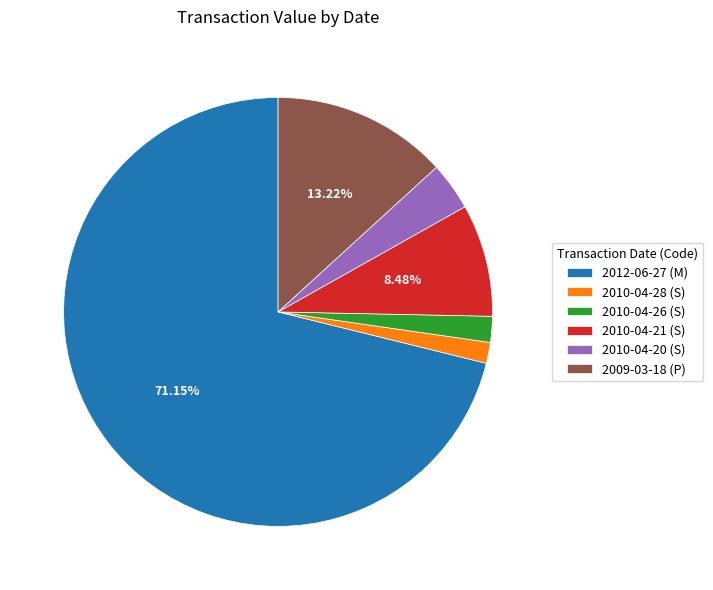

To the nearest percent, what is the difference between the 2010-04-28 (S) and 2012-06-27 (M) slice percentages?

70%